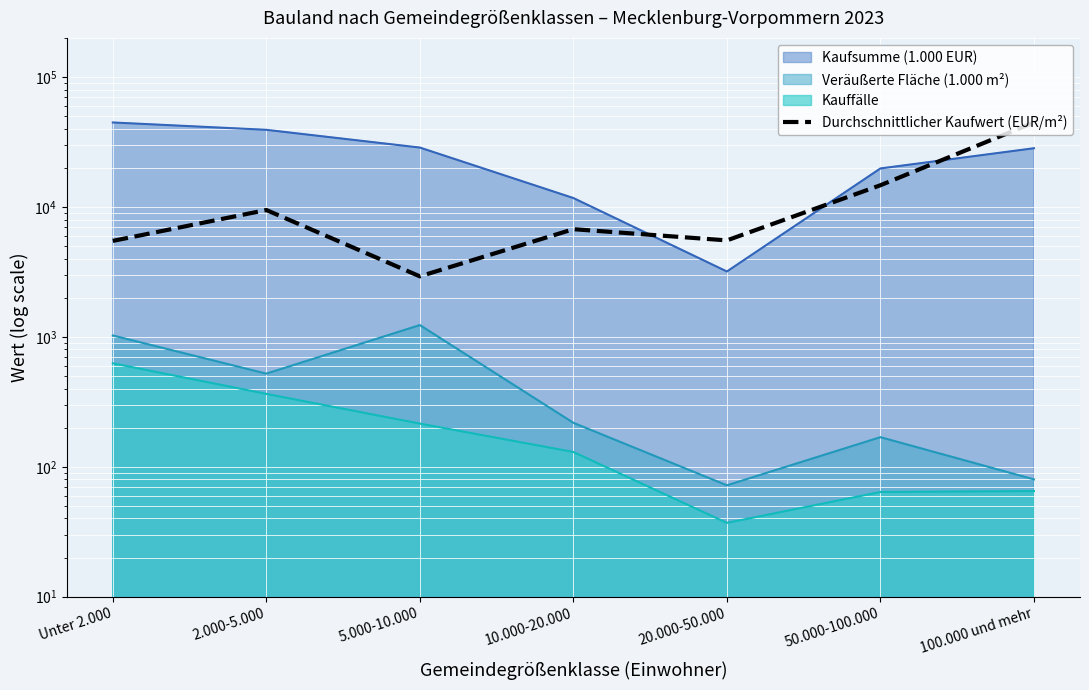

What is the value of the 2nd point from the left?

9467.2